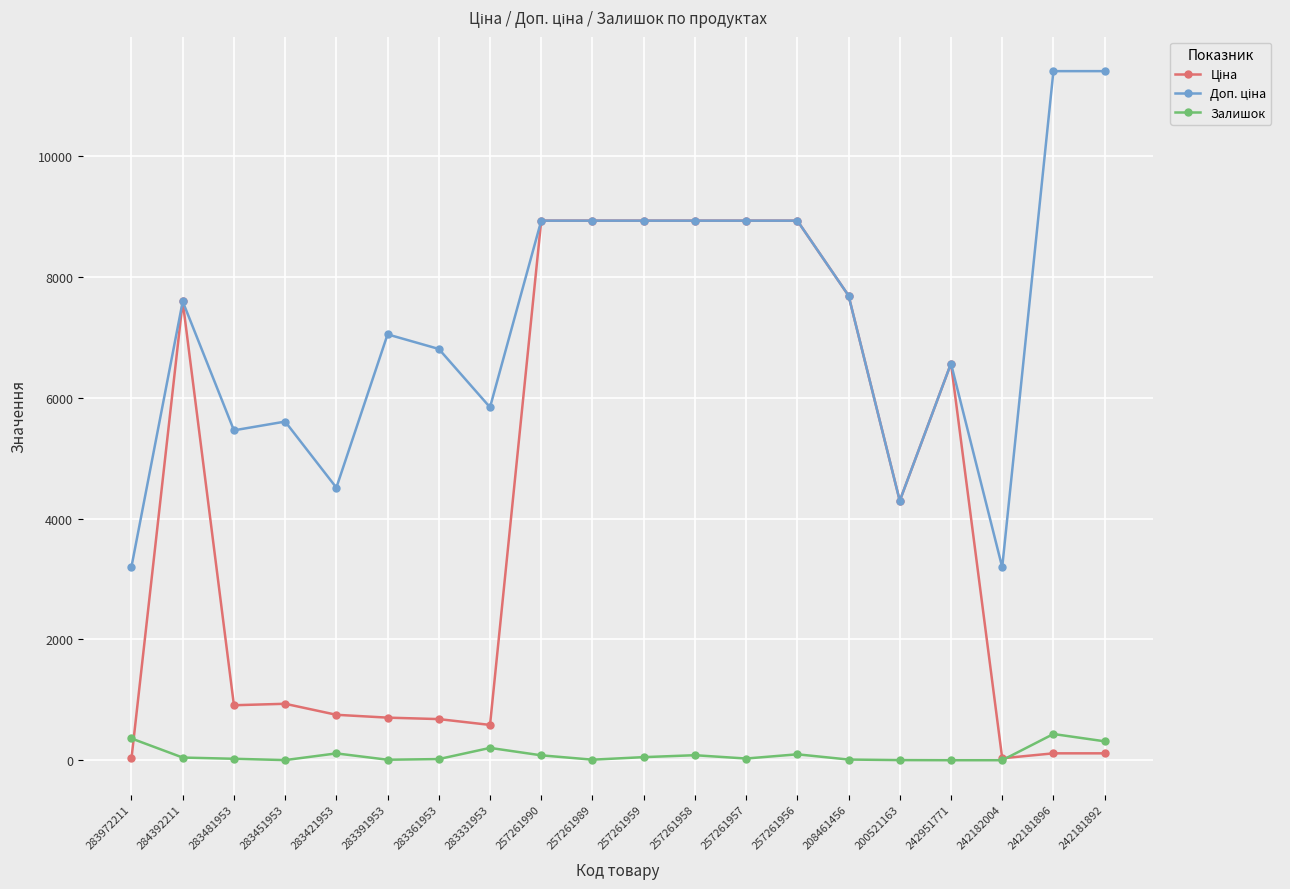

What is the maximum value shown in the chart?

11410.0